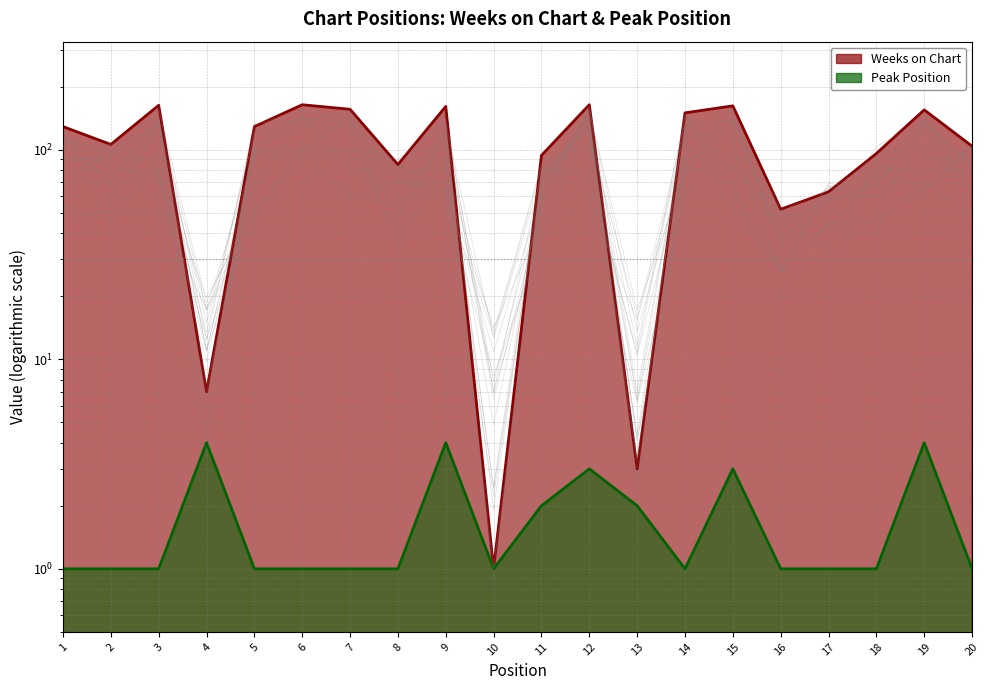

Does the chart have visible grid lines?

Yes